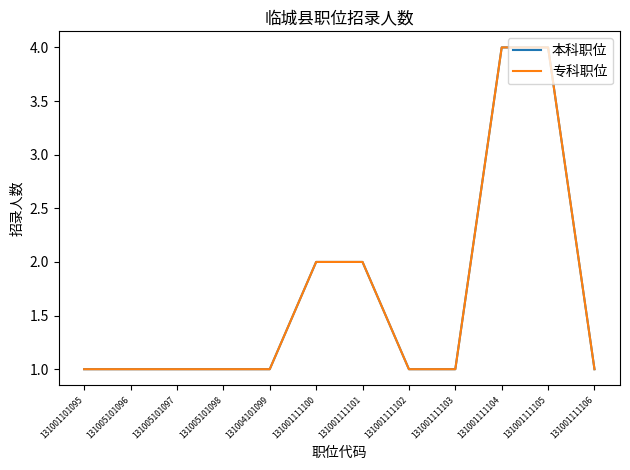

Does the chart have visible grid lines?

No